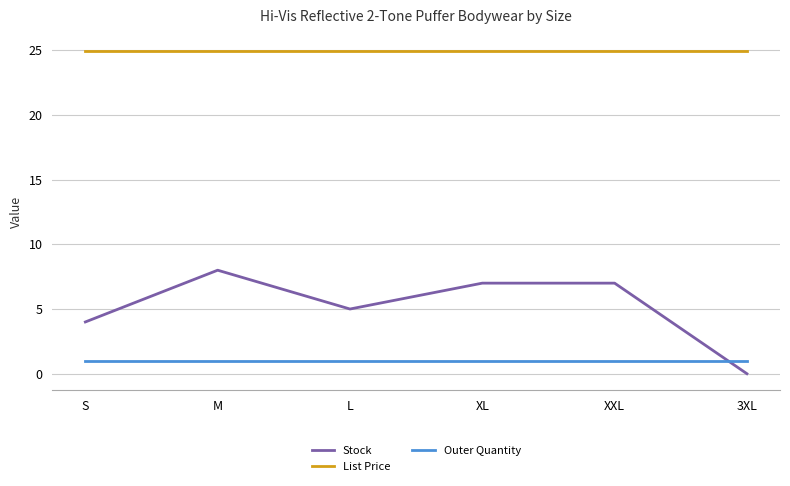

True or false: Stock and List Price cross at least once.

False